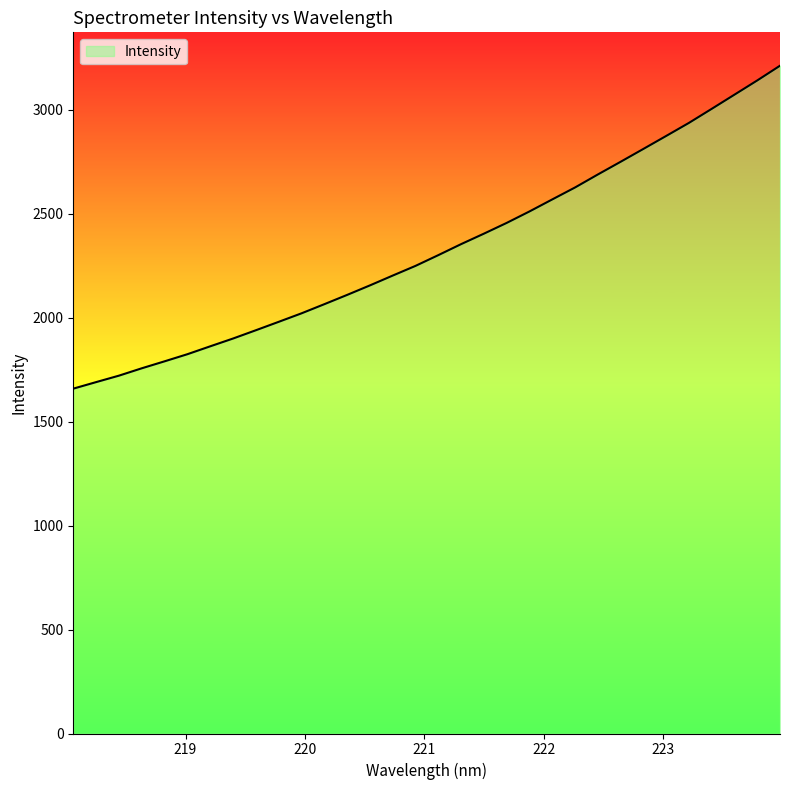

What is the greatest value displayed?

3212.1